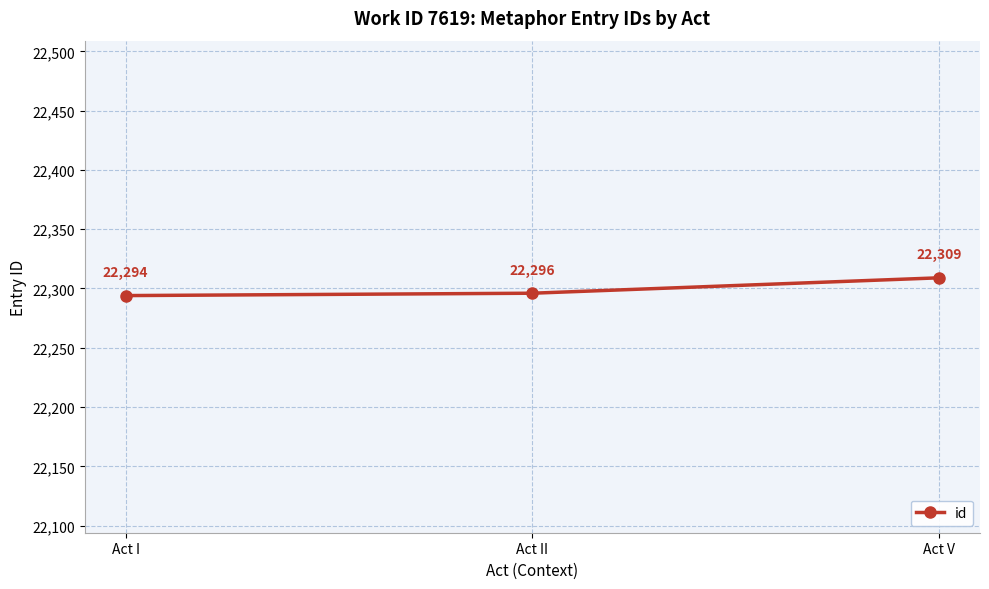

The chart shows a value of 22296 at Act II. True or false?

True